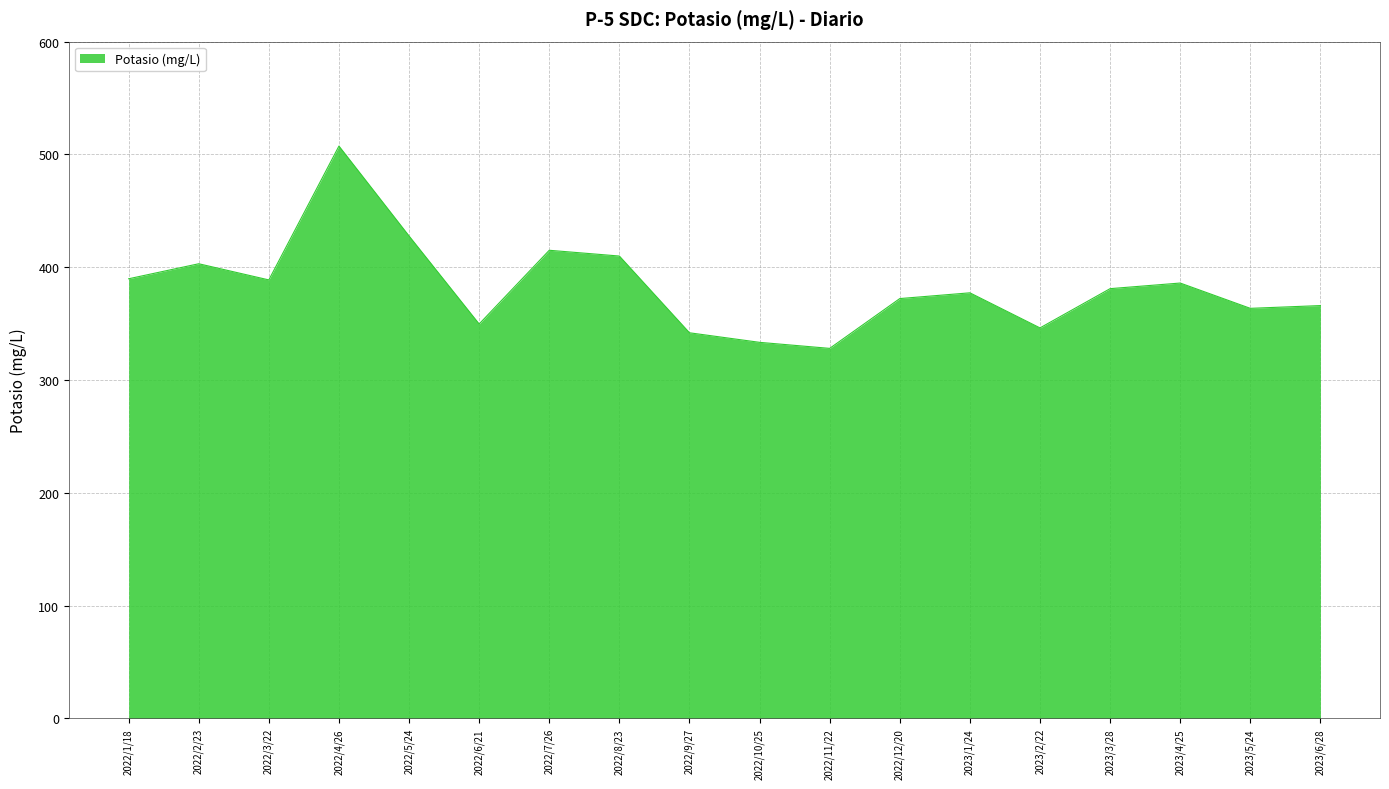

Which category has the lowest value across all series?

2022/11/22